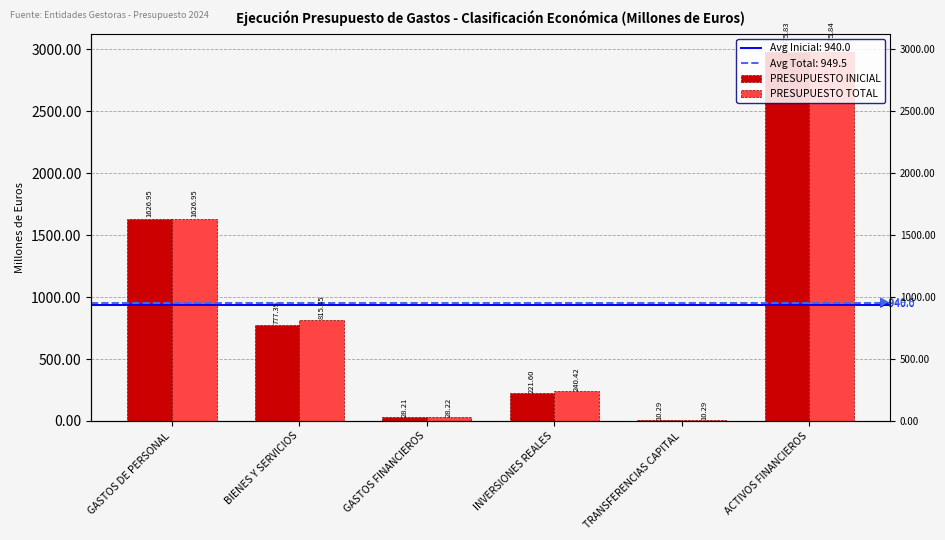

How many bars are there in total?

12